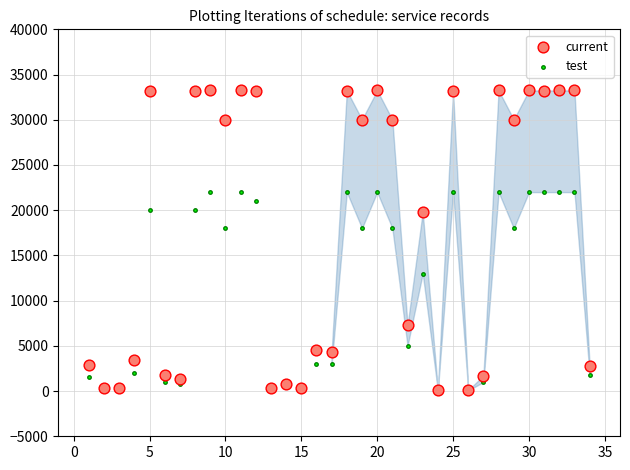

Which series has the widest spread of Y values?

current